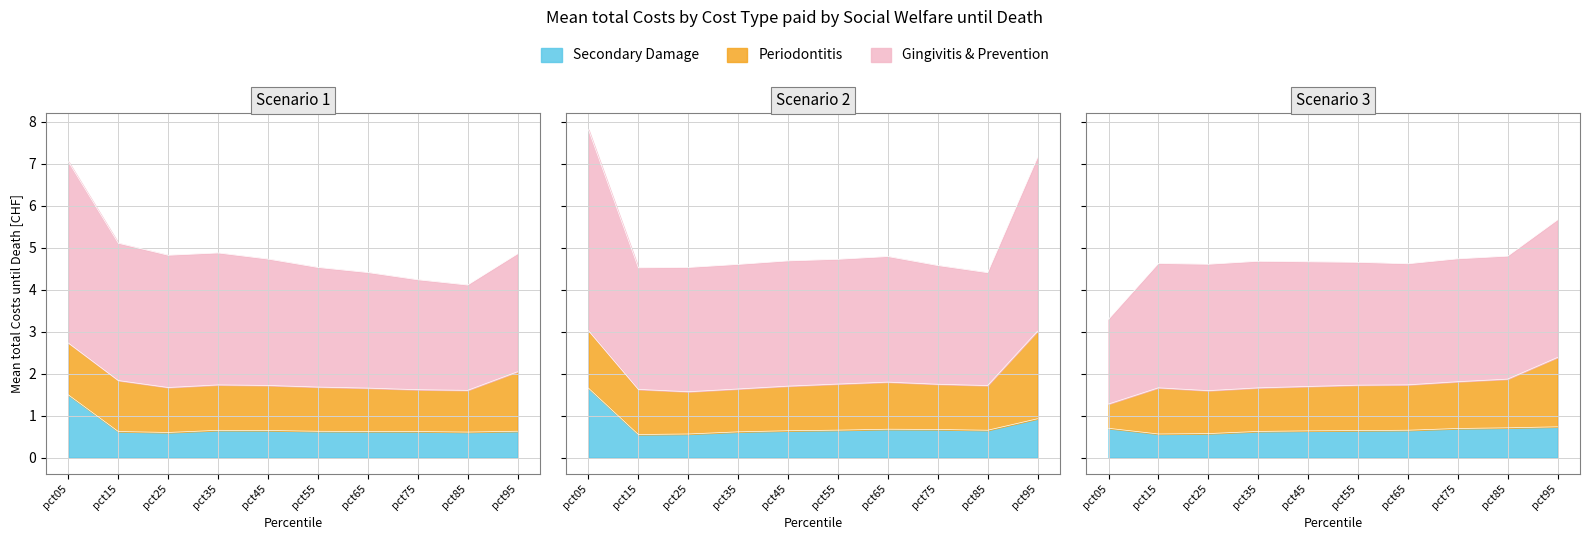

Where is the first local maximum for Mar?

pct15